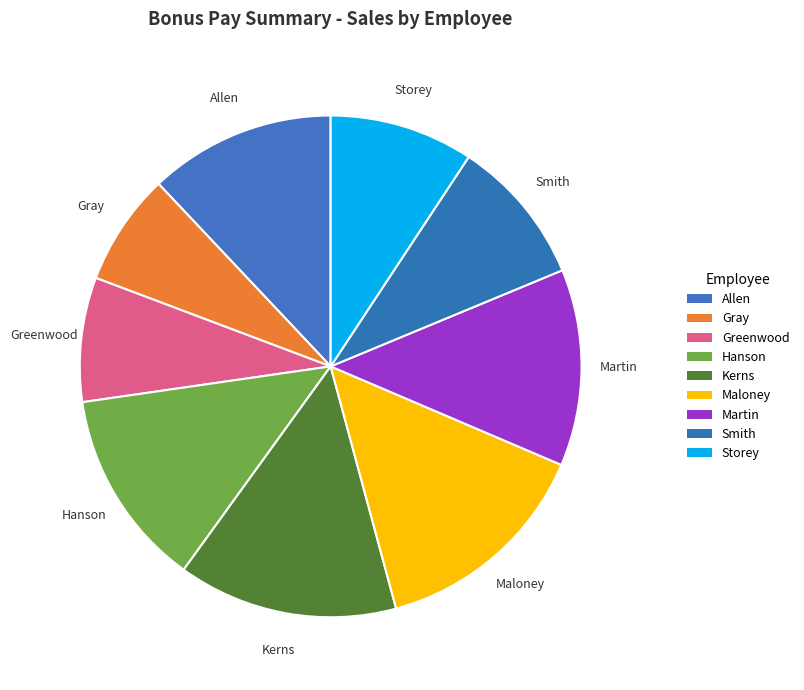

To the nearest percent, what is the difference between the Martin and Smith slice percentages?

3%